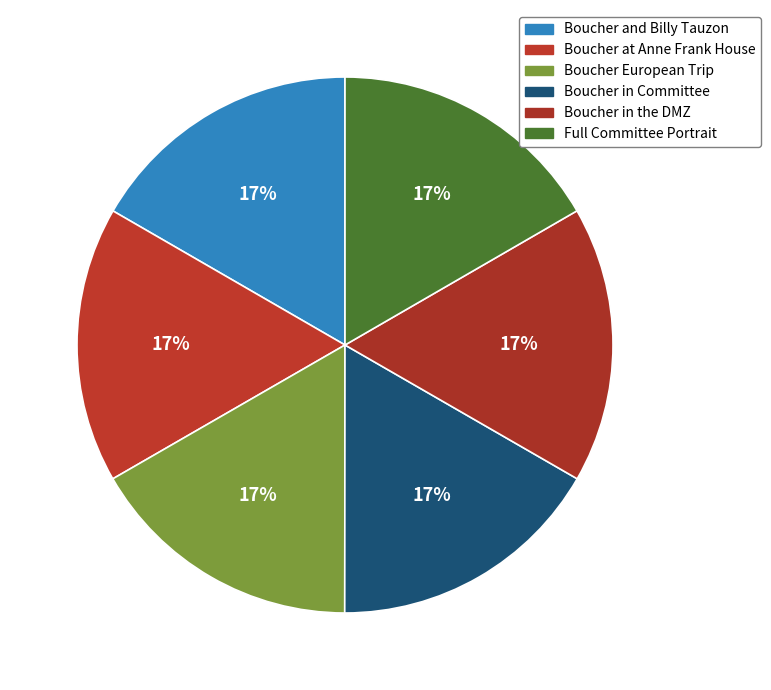

What is the smallest slice in the pie chart?

Full Committee Portrait